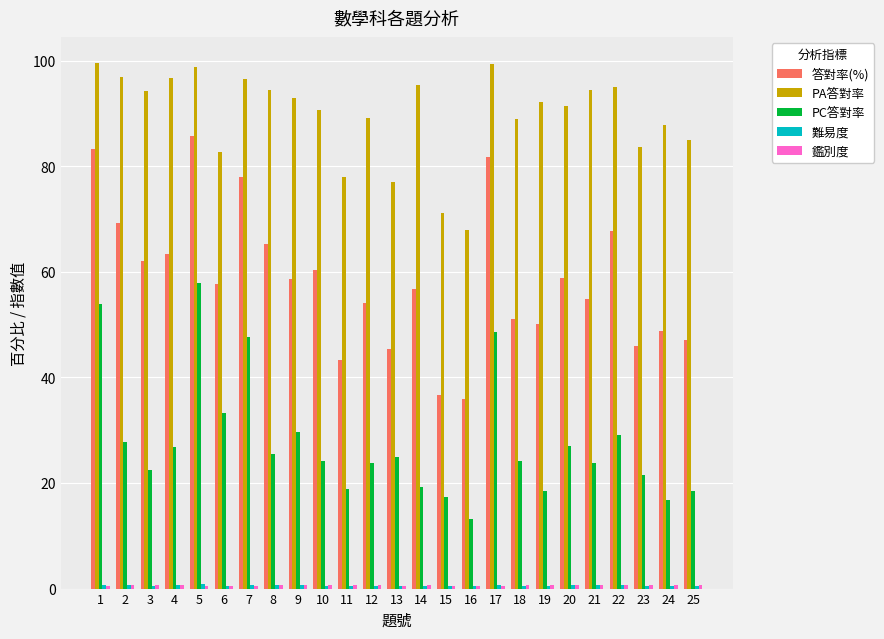

Which series changed the most between 18 and 21?

PA答對率